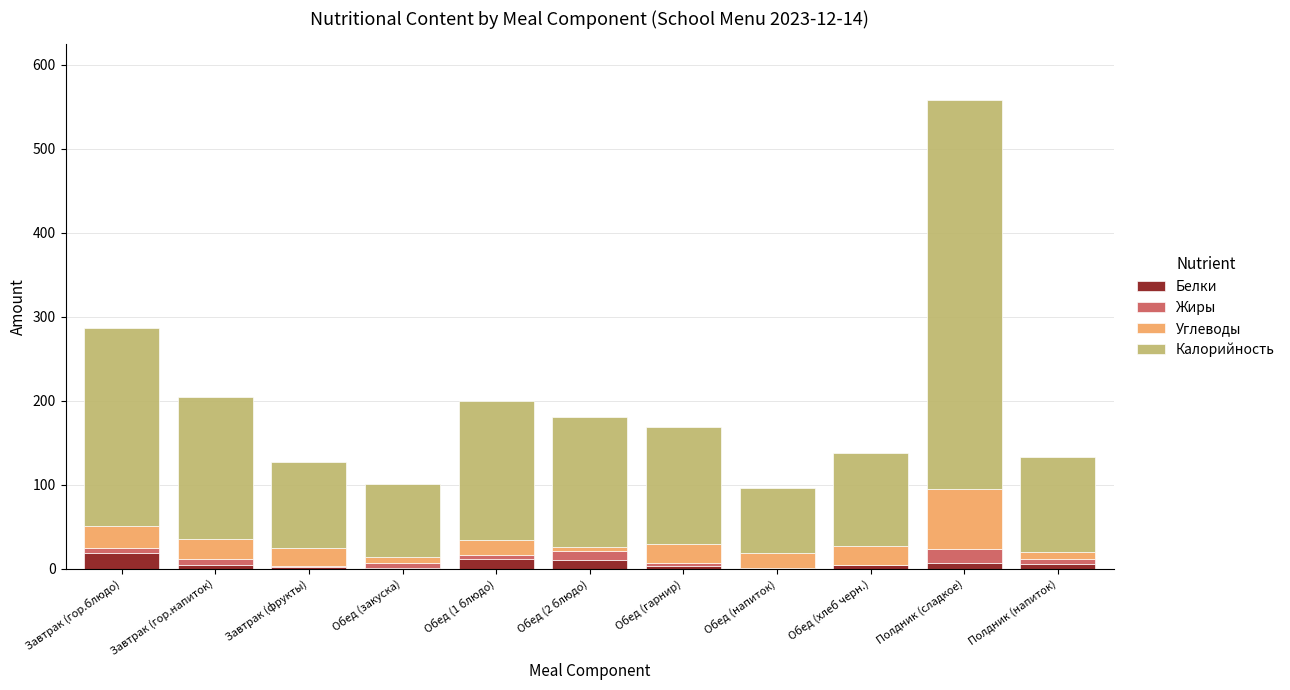

At which category is the sum across all series the highest?

Полдник (сладкое)